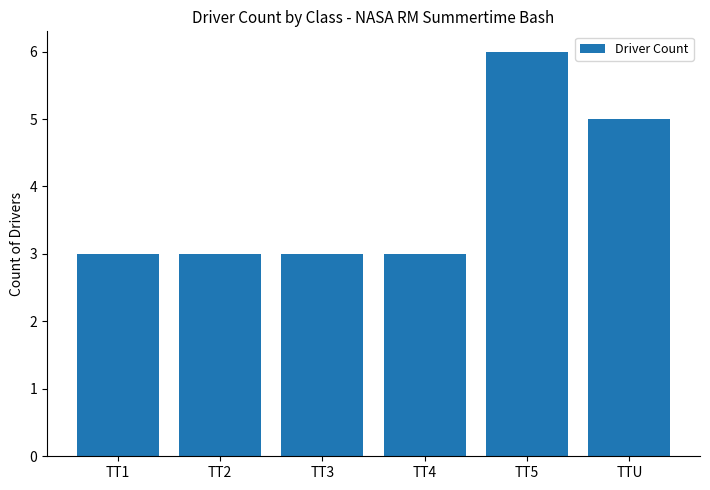

What is the sum of all values?

23